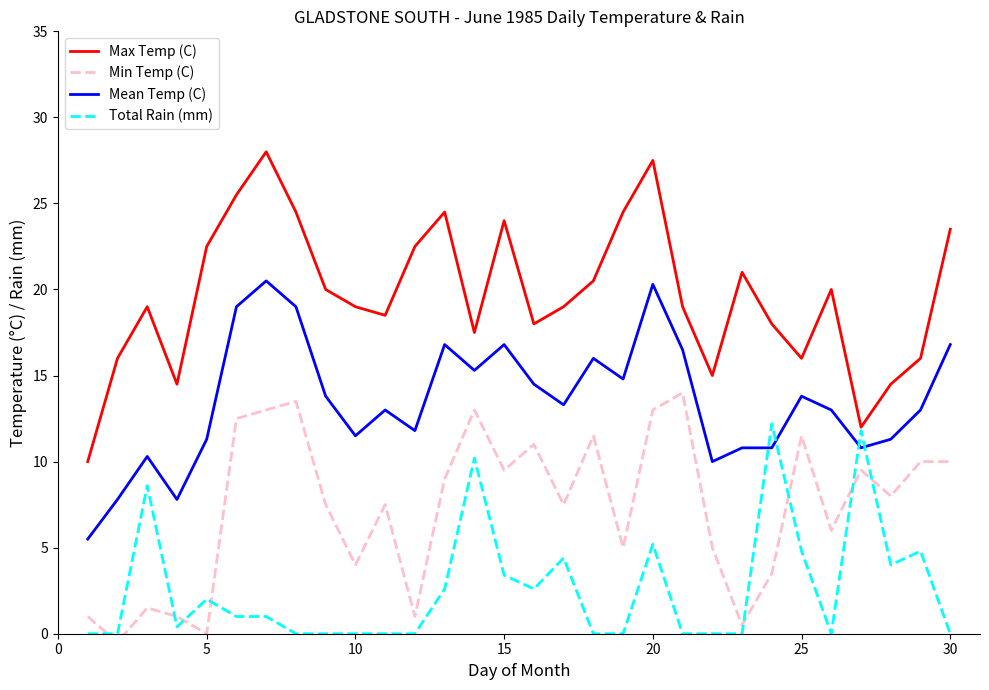

True or false: Mean Temp (C) has a value of 3.8 at 5.

False